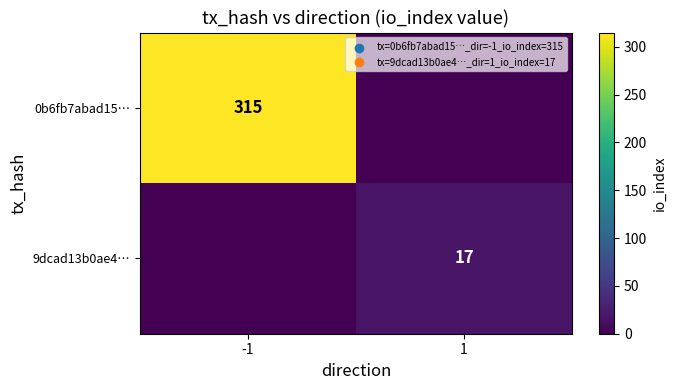

The 0b6fb7abad15… series shows 315 at -1. True or false?

True